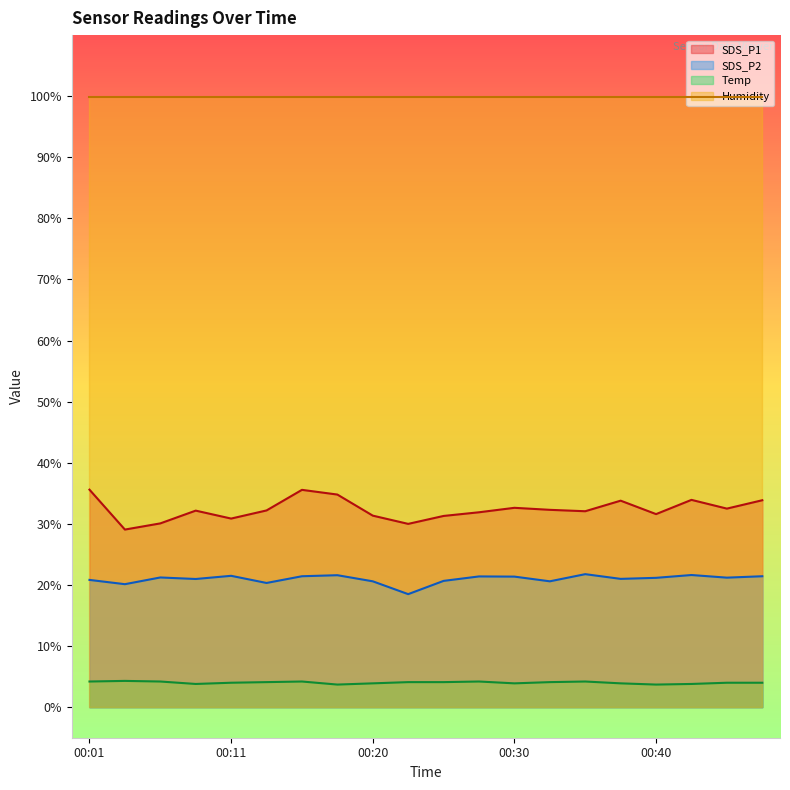

The SDS_P1 series shows 31.6 at 00:40. True or false?

True